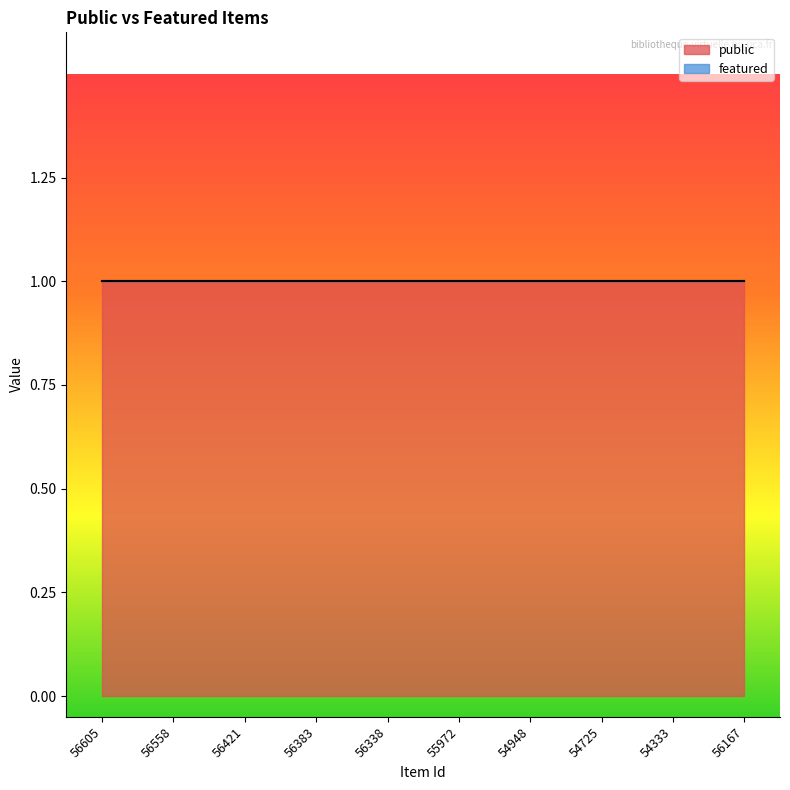

The value of public at 56167 is 0. True or false?

False